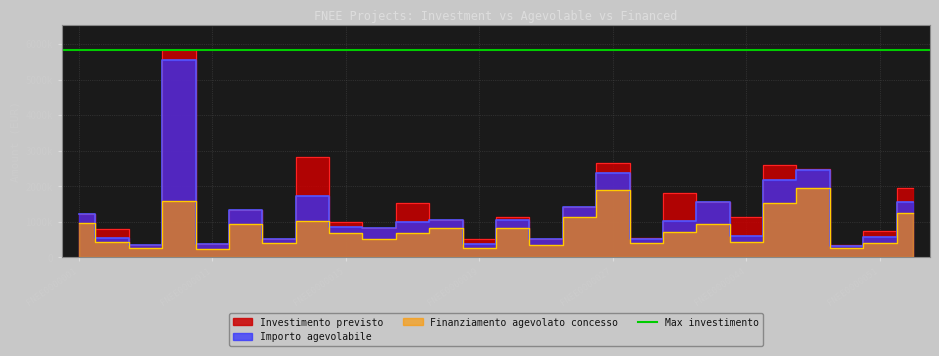

Between FNEE0000015 and FNEE0000016, which series saw the biggest shift?

Finanziamento agevolato concesso